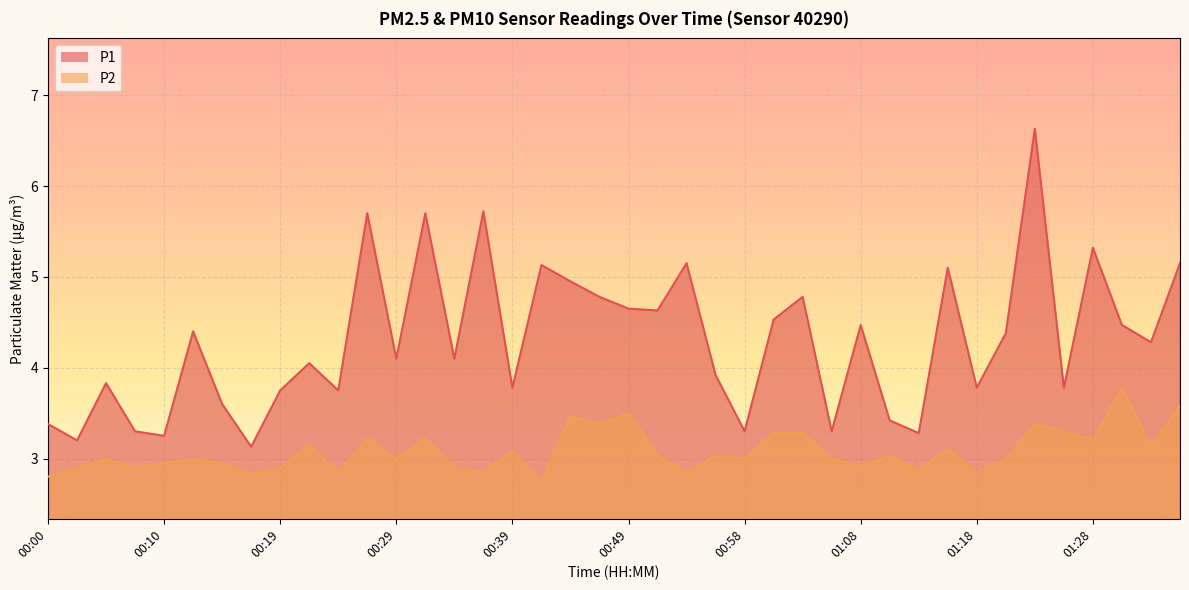

Which label corresponds to the smallest value in the chart?

00:41